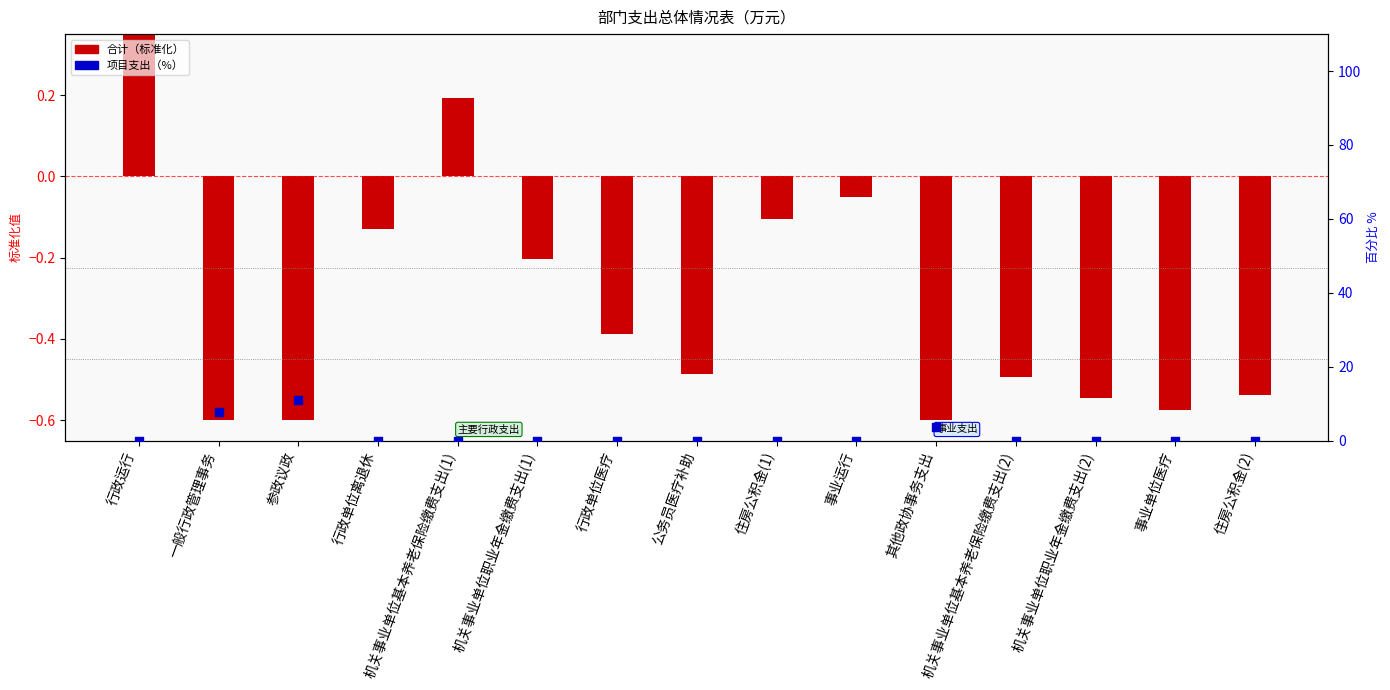

Is the value of 合计（标准化） at 机关事业单位职业年金缴费支出(2) greater than the value of 项目支出（%） at 住房公积金(2)?

No